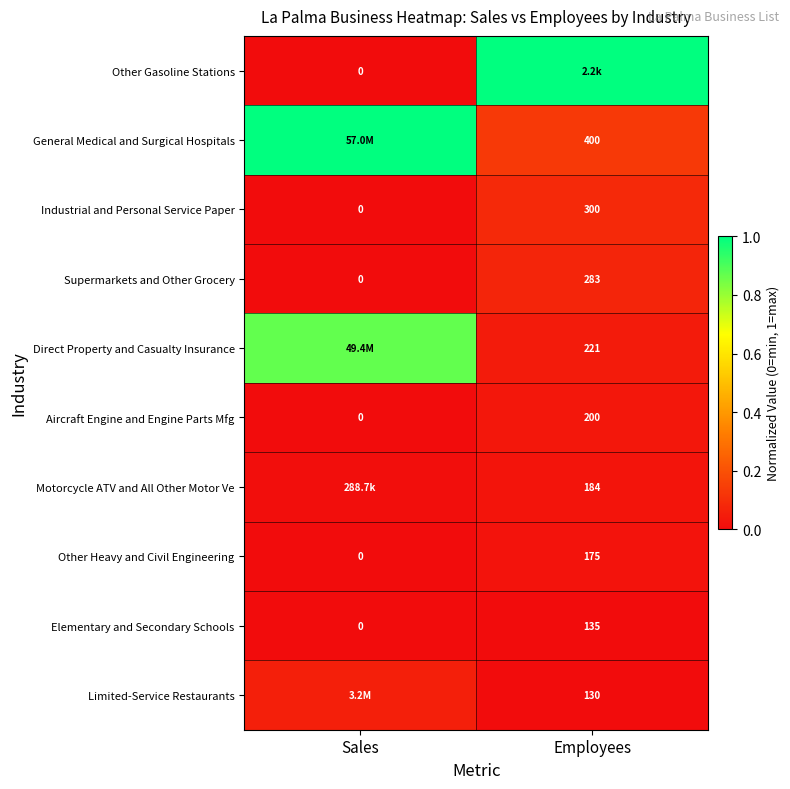

List the labels in order of Industrial and Personal Service Paper value, largest first.

Employees, Sales